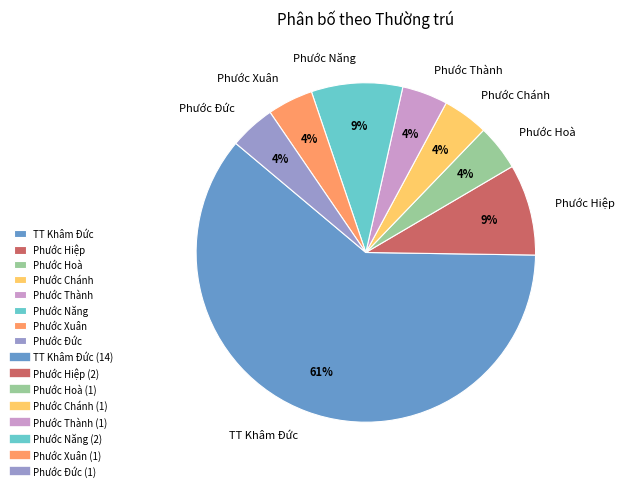

Between Phước Đức and TT Khâm Đức, which is larger?

TT Khâm Đức